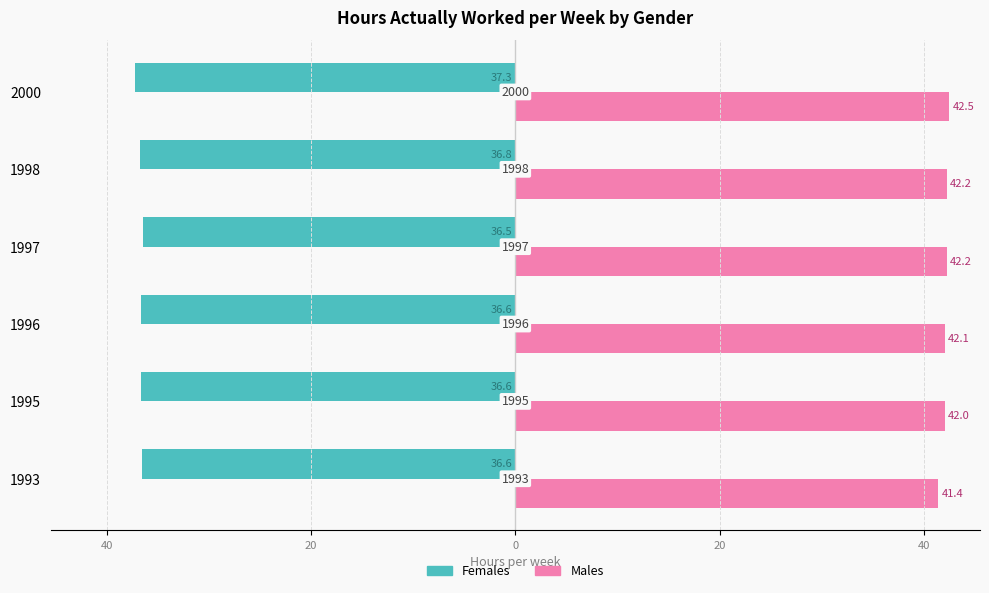

Which series has the largest total across all categories?

Males